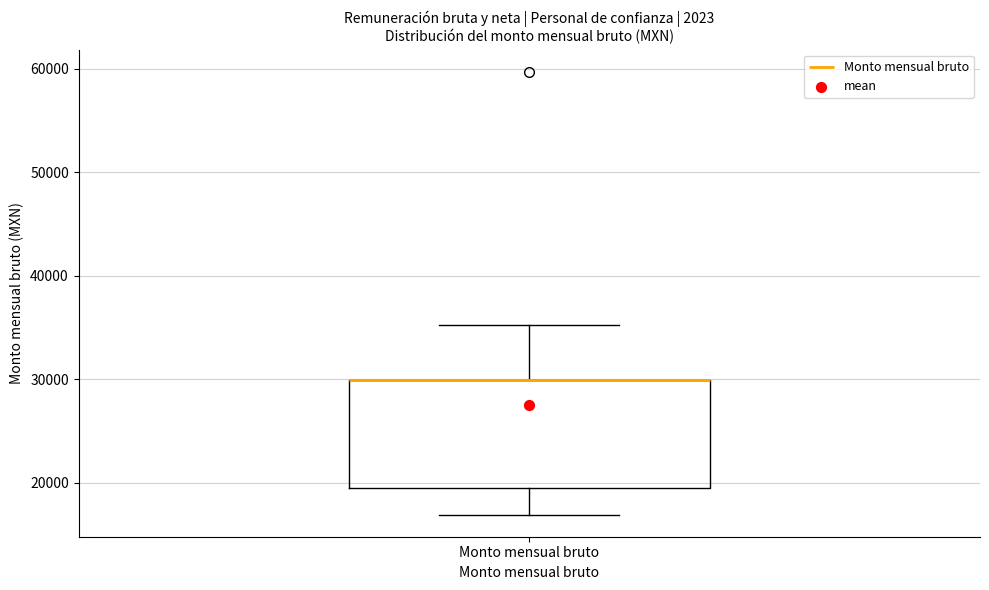

Where does the lower whisker of the box for Monto mensual bruto end on the y-axis? The values are not printed on the chart, so give them approximately, as read against the axis.

17000